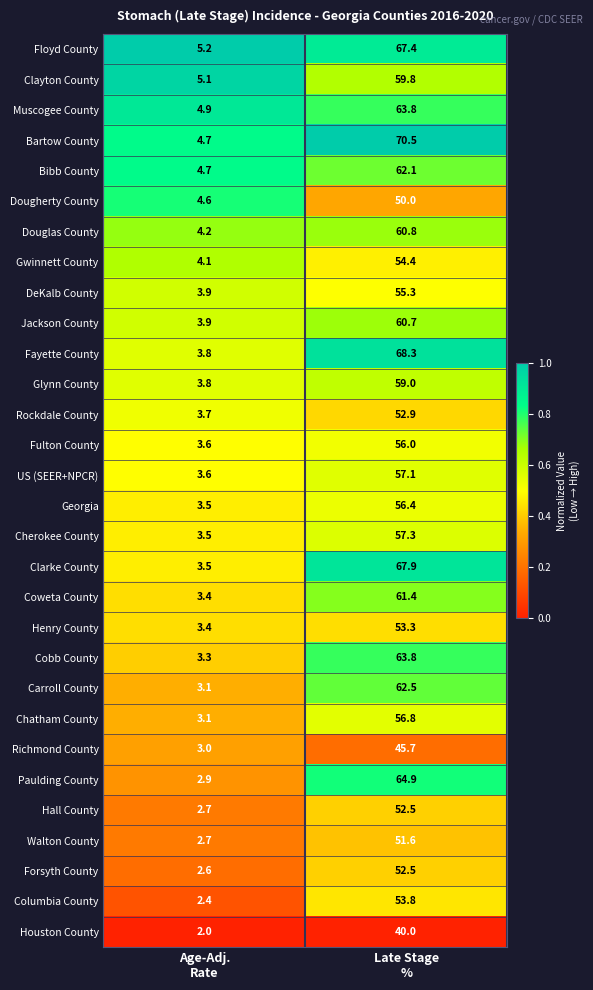

What is the difference between the maximum and minimum values in the Georgia series?

52.9